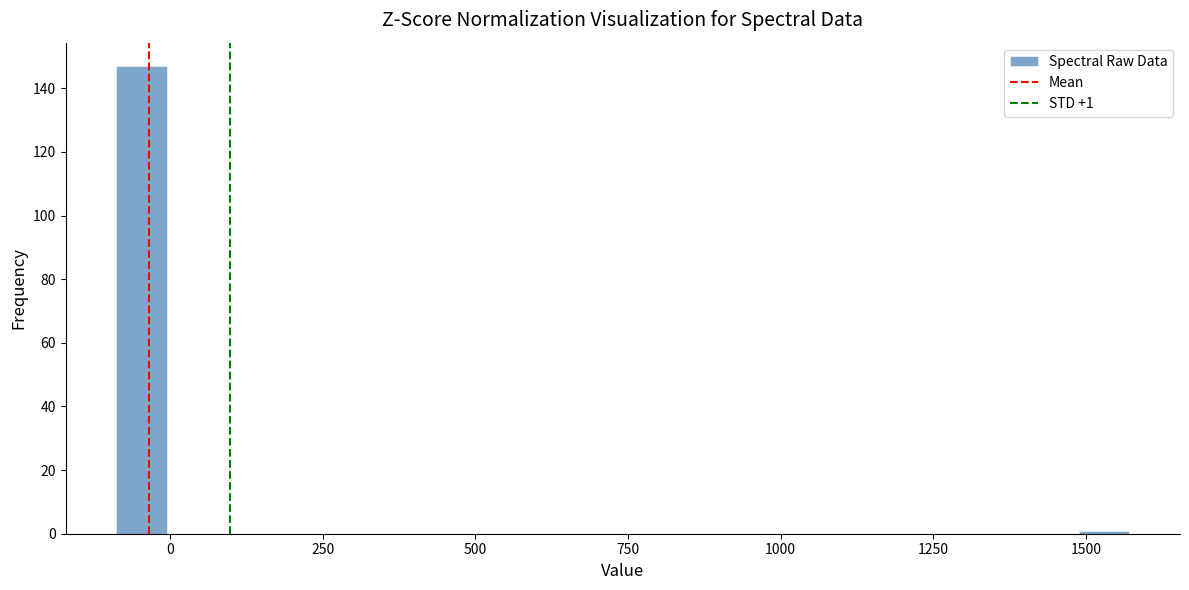

Around what value on the x-axis is the tallest bar? Give the approximate position of its centre, as read against the axis.

-50